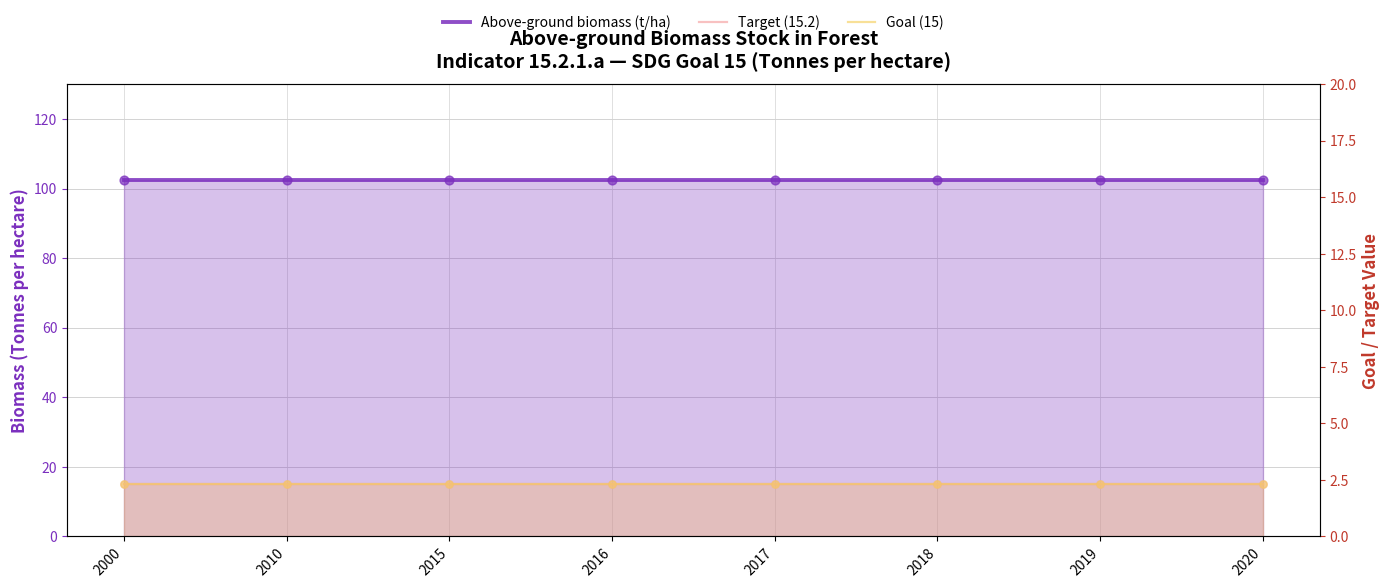

Which series contains the highest Y value?

Above-ground biomass (t/ha)